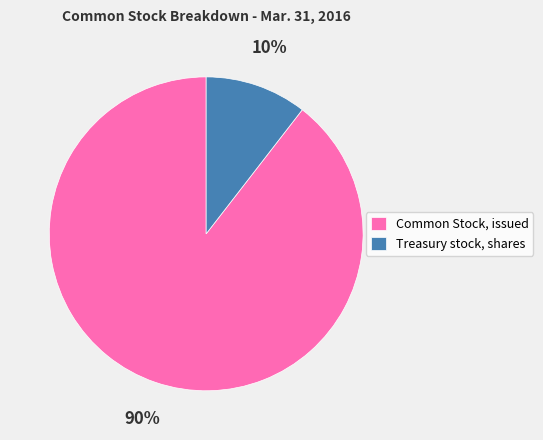

Count the number of slices in the pie.

2